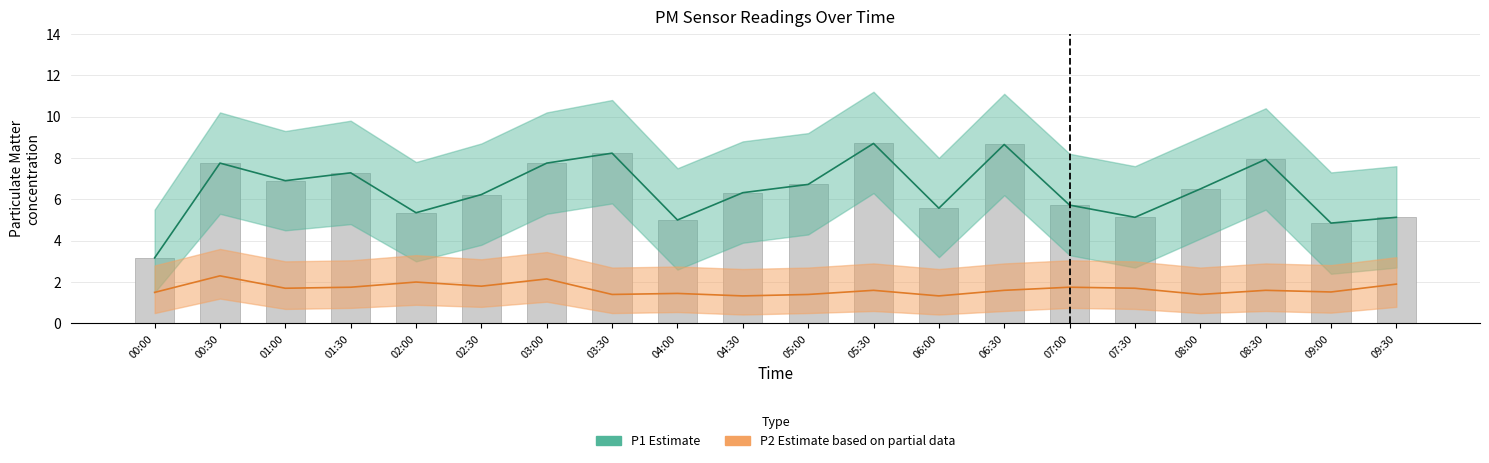

Does the chart contain stacked bars?

No